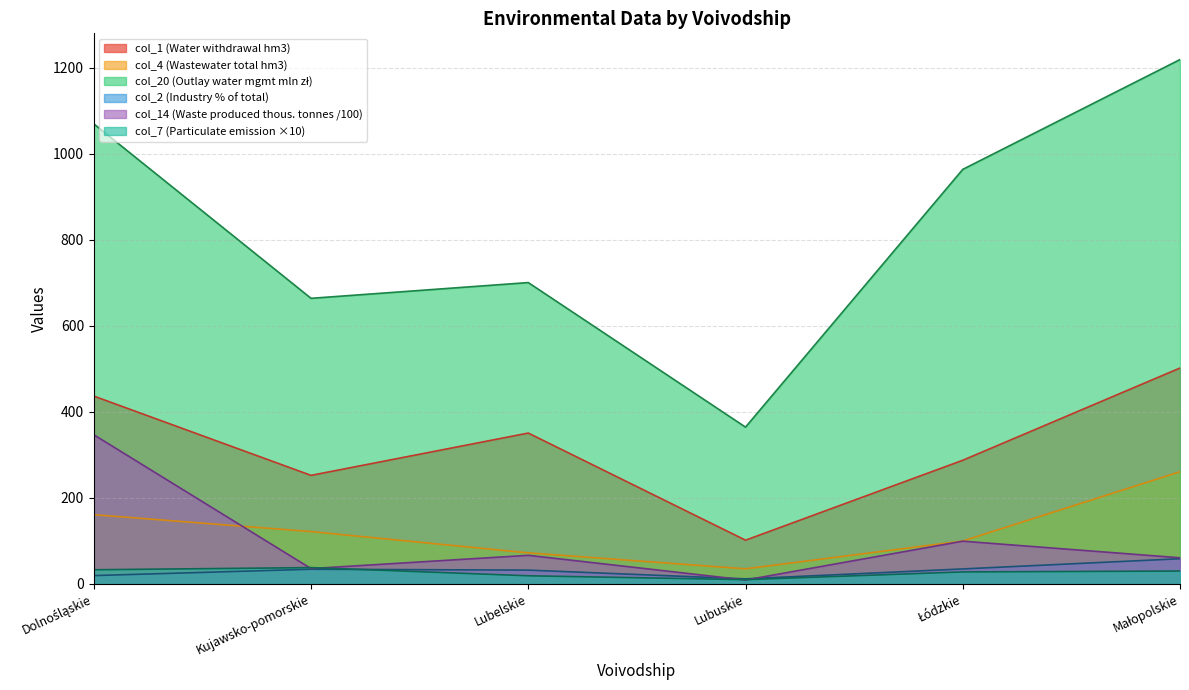

Reading right to left, list all the values displayed in this chart.

col_14: 60.8	99.4	9.2	66.5	35.7	346.7
col_2: 58.6	34.9	11.9	32.1	34.2	19.5
col_20: 1218.5	963.3	364.4	700.3	663.7	1069.1
col_7: 30.0	28.0	10.0	19.0	38.0	33.0
col_1: 501.8	287.4	101.7	350.6	252.3	436.6
col_4: 260.7	99.8	35.2	72.3	121.7	161.0